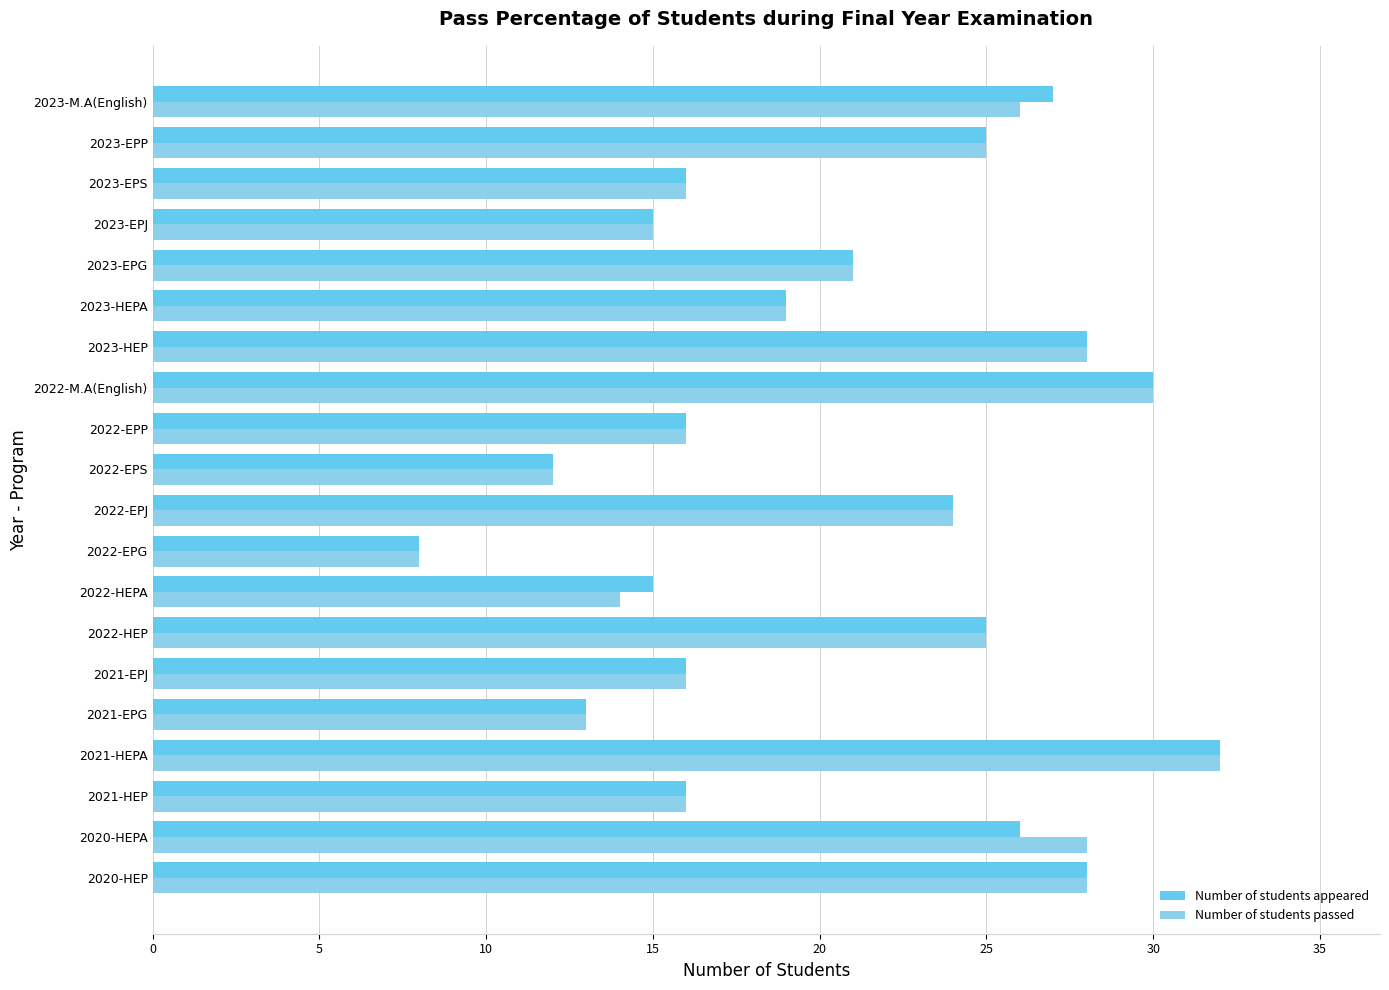

Which series changed the most between 2023-EPJ and 2023-M.A(English)?

Number of students appeared